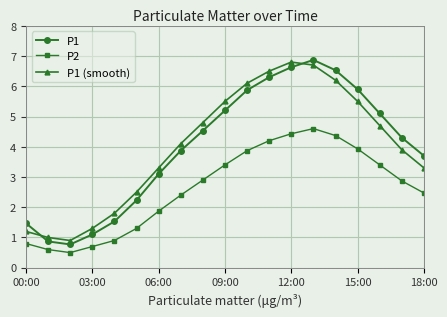

At how many categories does at least one series exceed 6?

5